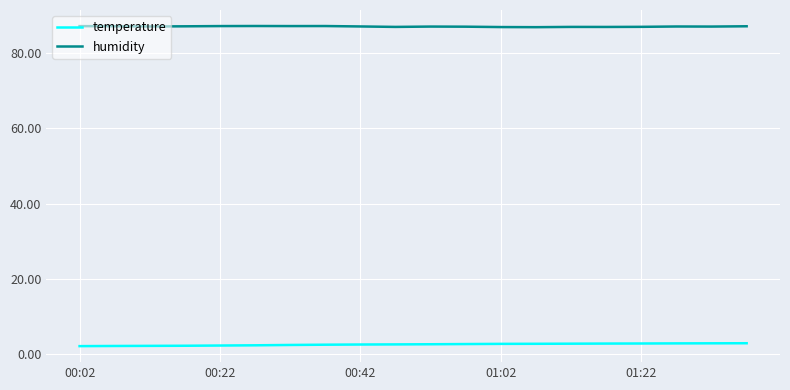

List the series in order of their peak value, lowest first.

temperature, humidity